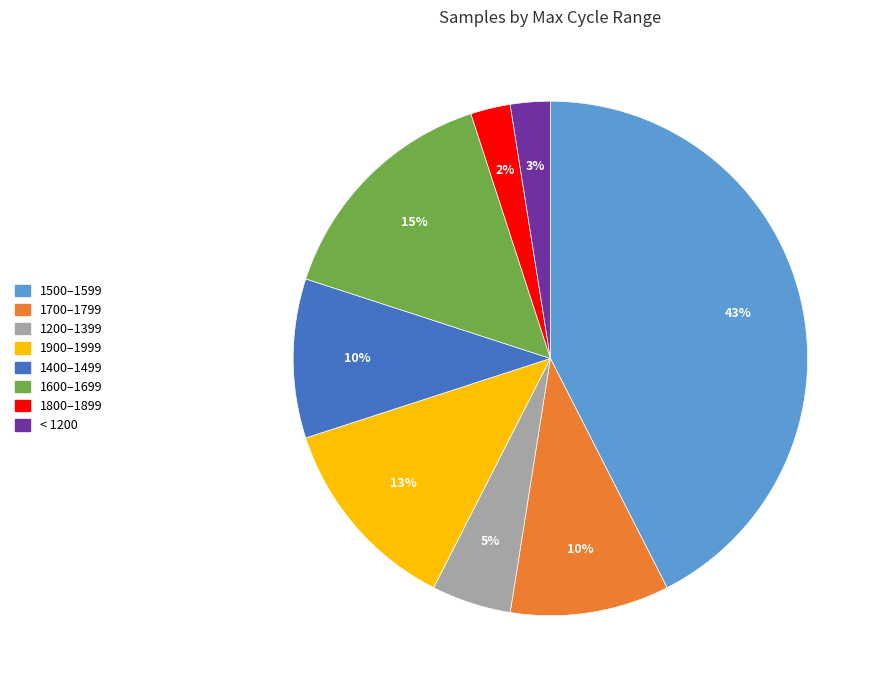

Does any single category account for the majority?

No